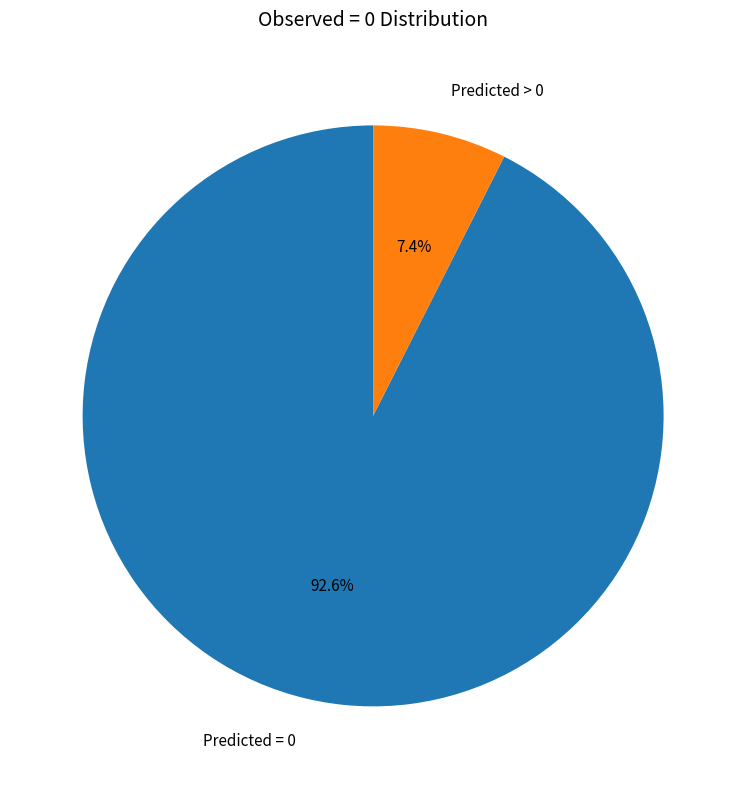

Do Predicted = 0 and Predicted > 0 together represent more than half of the pie?

Yes